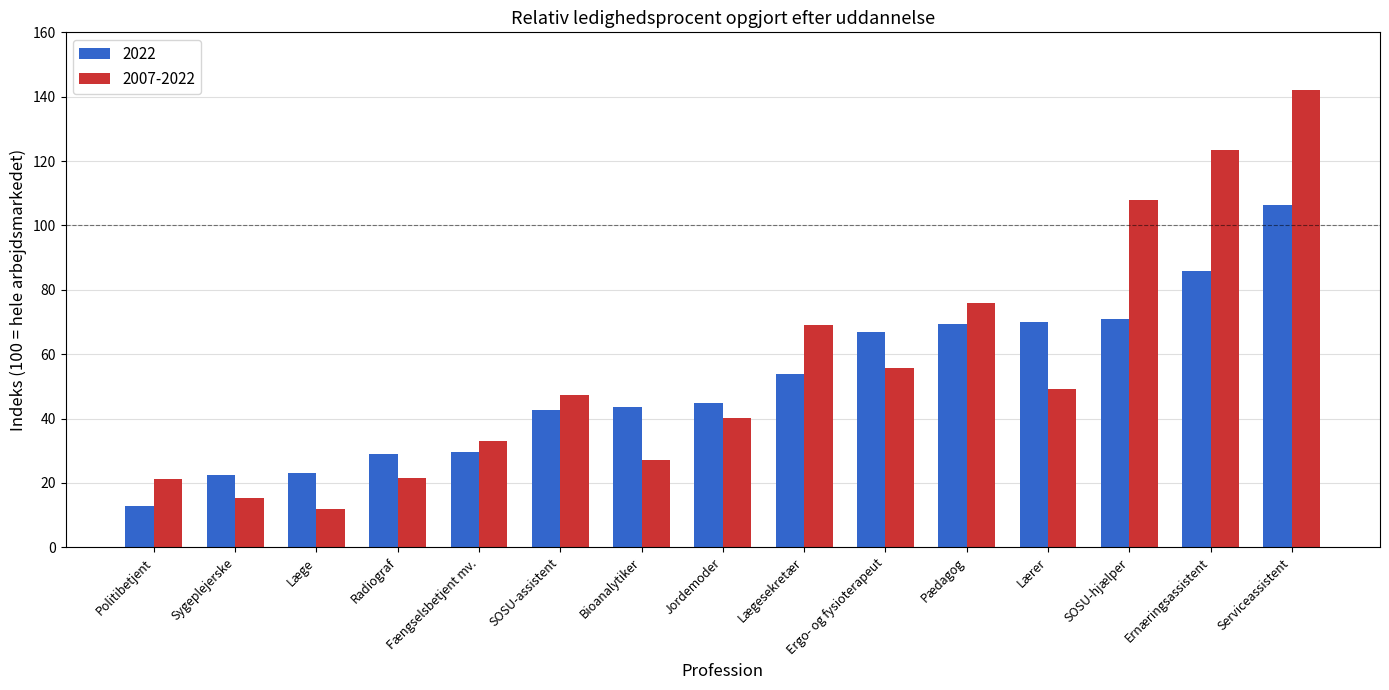

What is the label of the 15th bar from the left?

Serviceassistent